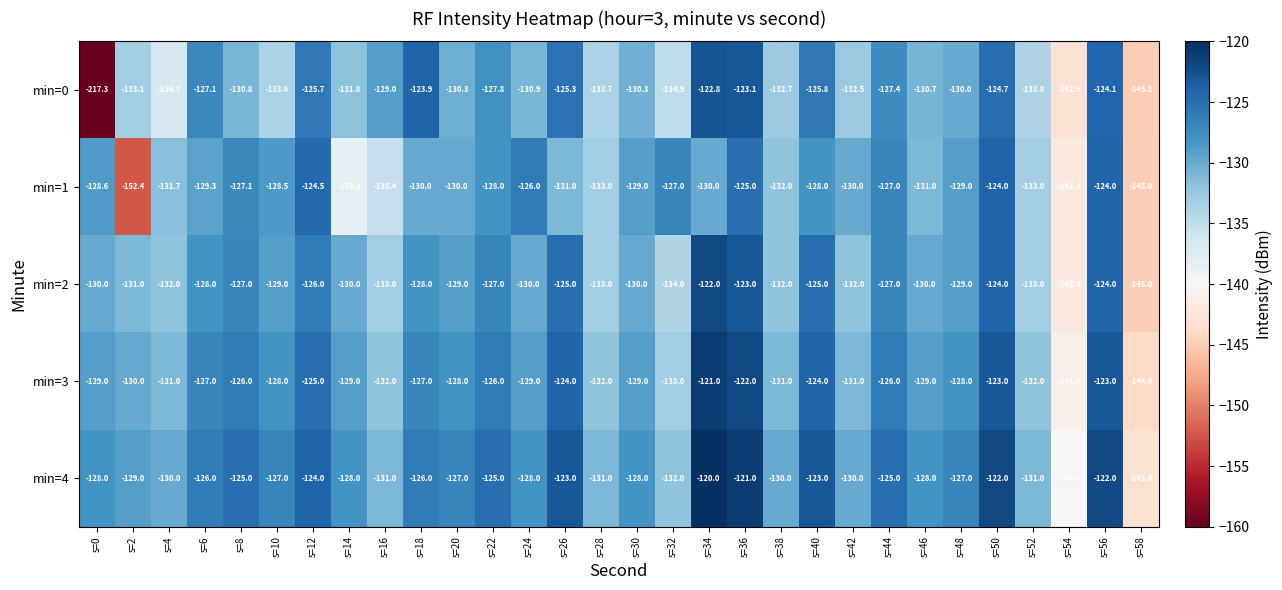

What is the sum of all min=1 values?

-3929.8